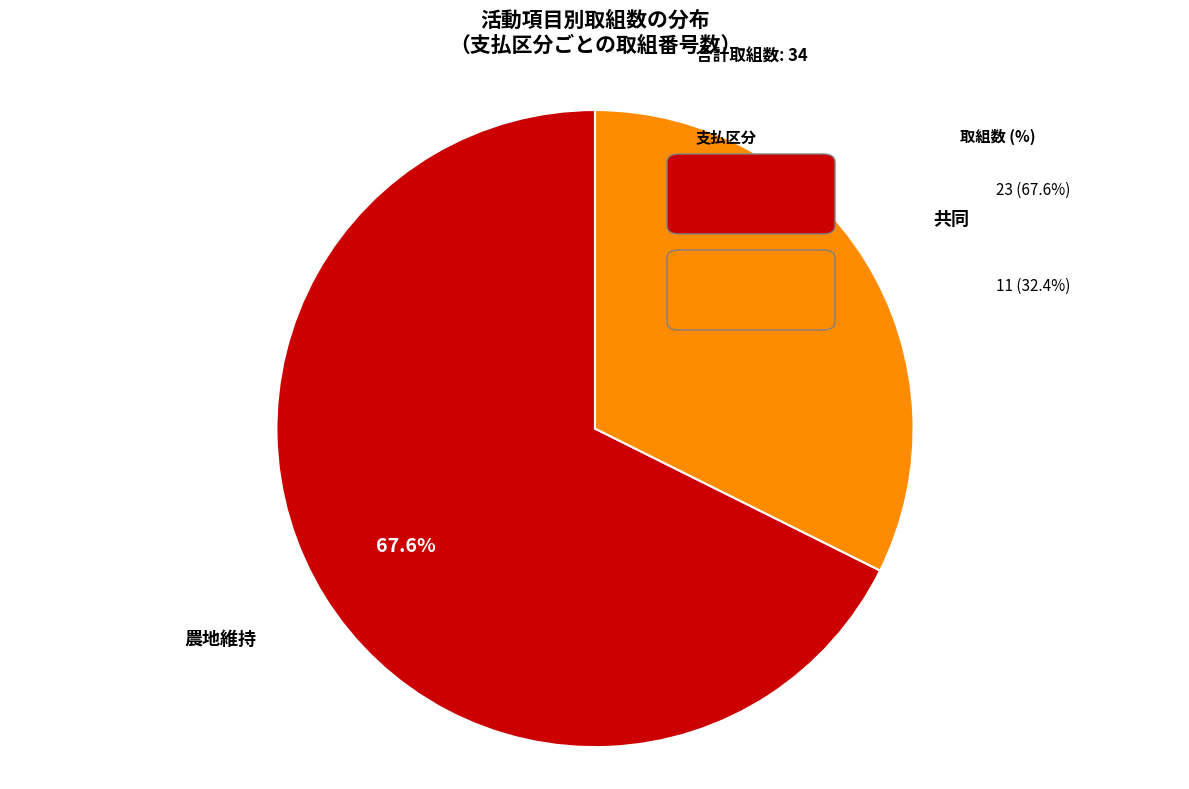

Is there a majority slice in this chart?

Yes